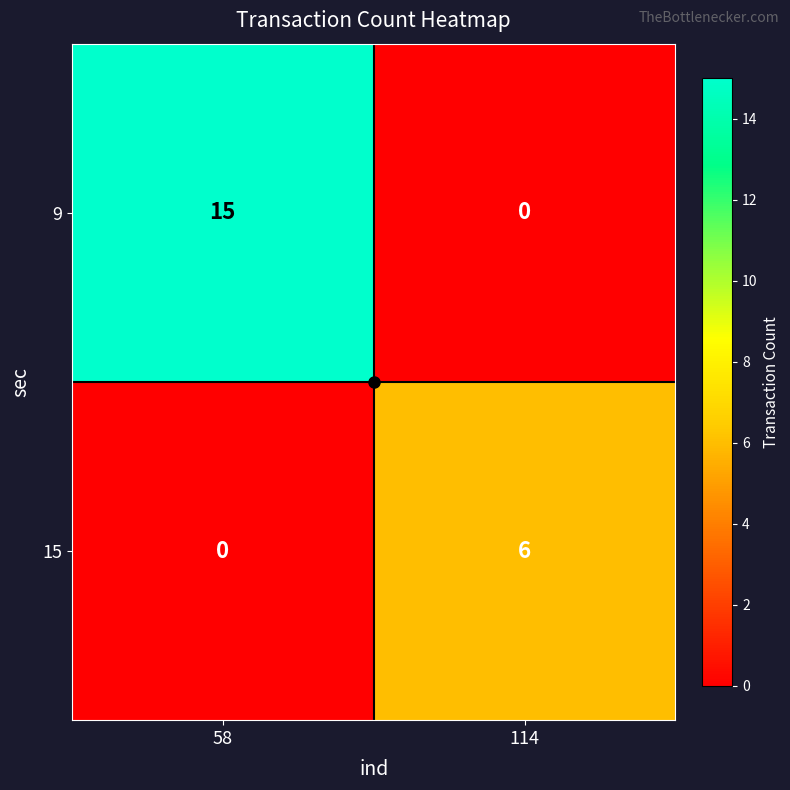

Which category has the lowest value in the 15 series?

58